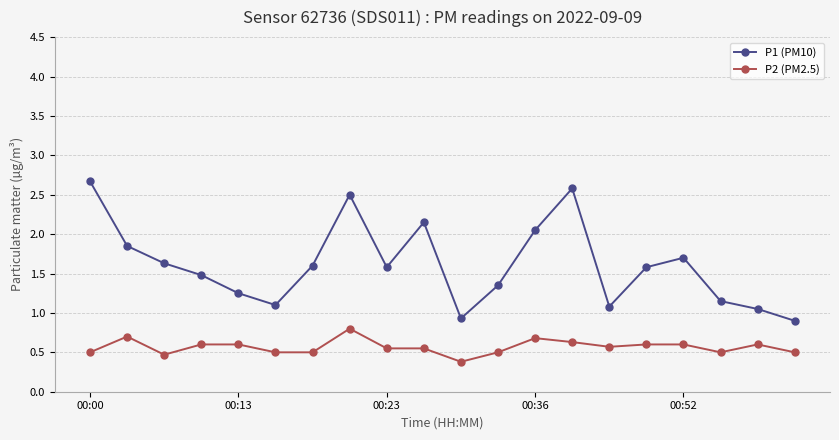

What is the average value of the P1 (PM10) series?

1.6